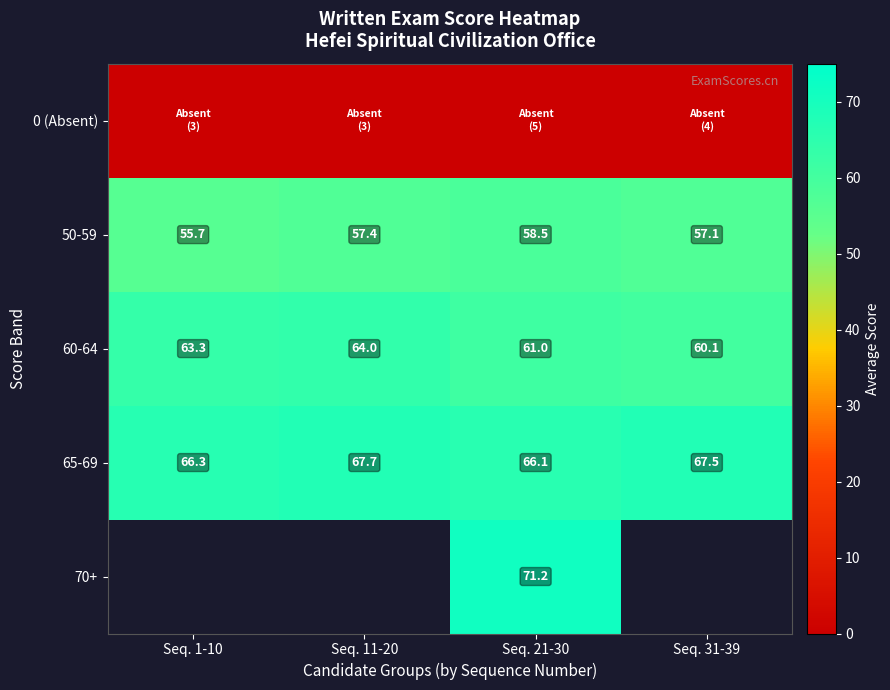

What is the average value of the 60-64 series?

62.1